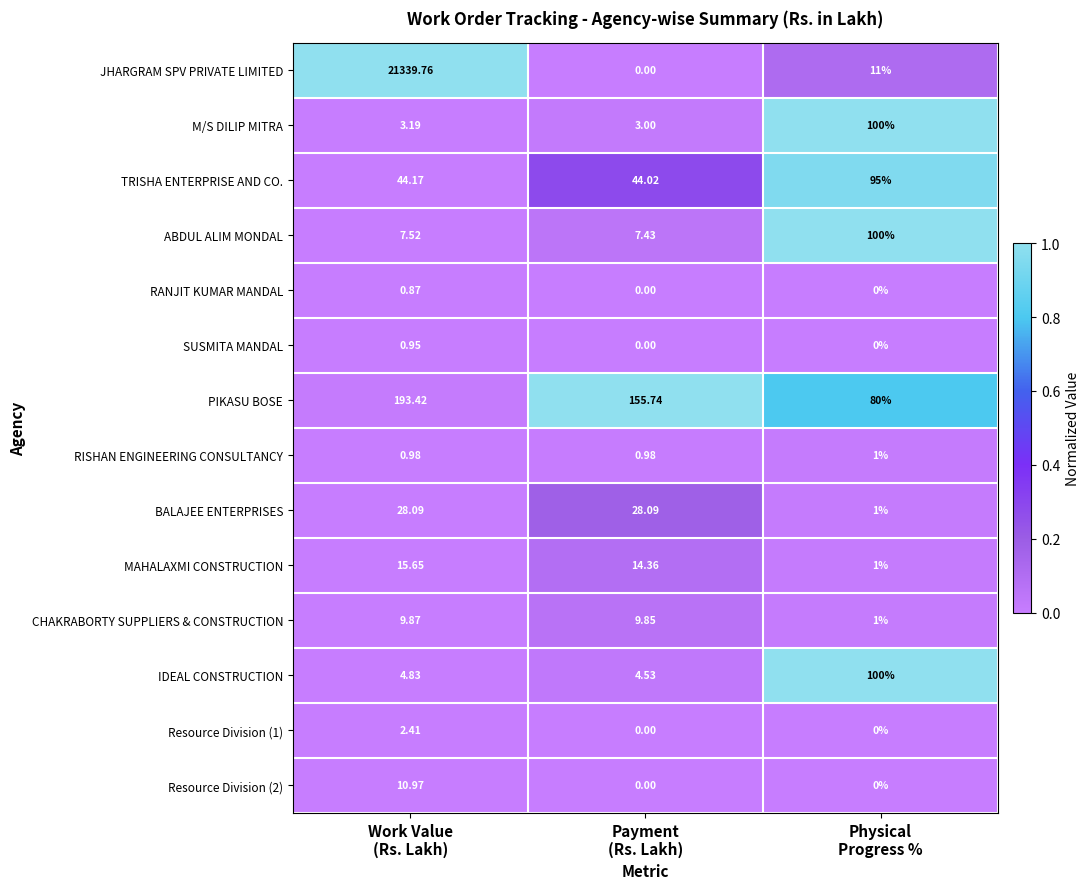

Which series has the largest range (max minus min)?

JHARGRAM SPV PRIVATE LIMITED